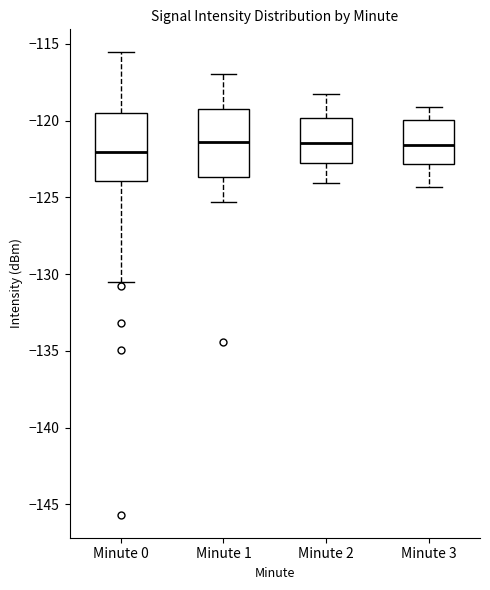

Where does the upper whisker of the box for Minute 0 end on the y-axis? The values are not printed on the chart, so give them approximately, as read against the axis.

-115.5